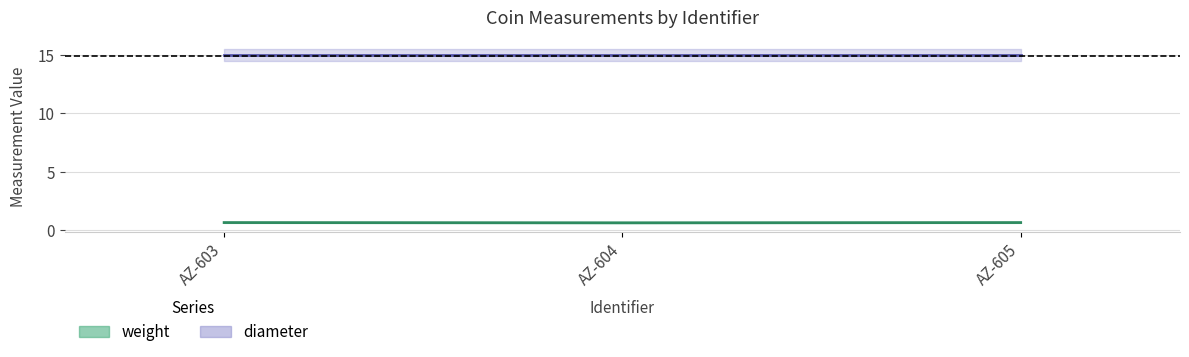

Reading left to right, transcribe all the data shown in this chart.

AZ-603=0.7	AZ-604=0.6	AZ-605=0.7